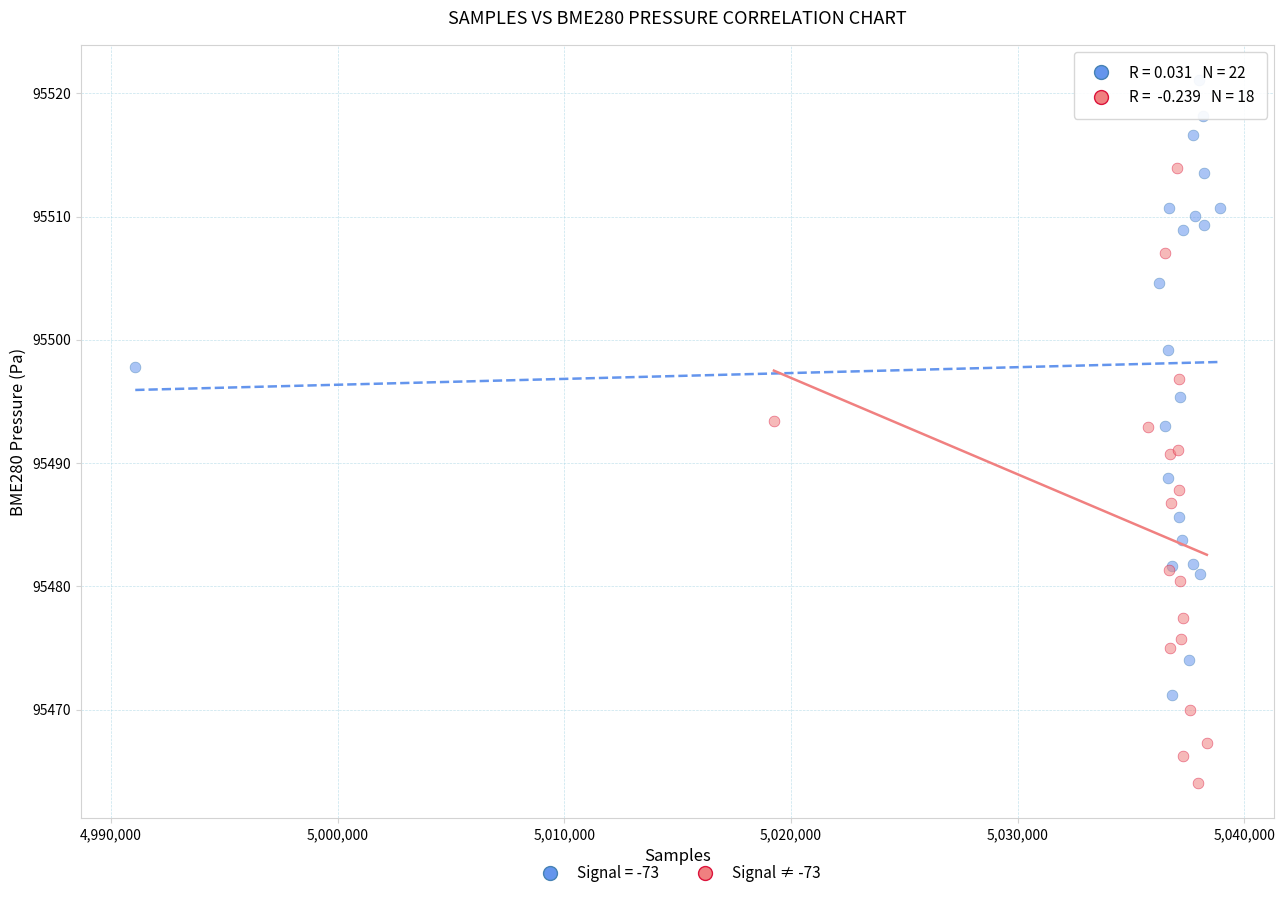

Which series reaches the maximum Y coordinate?

Signal = -73